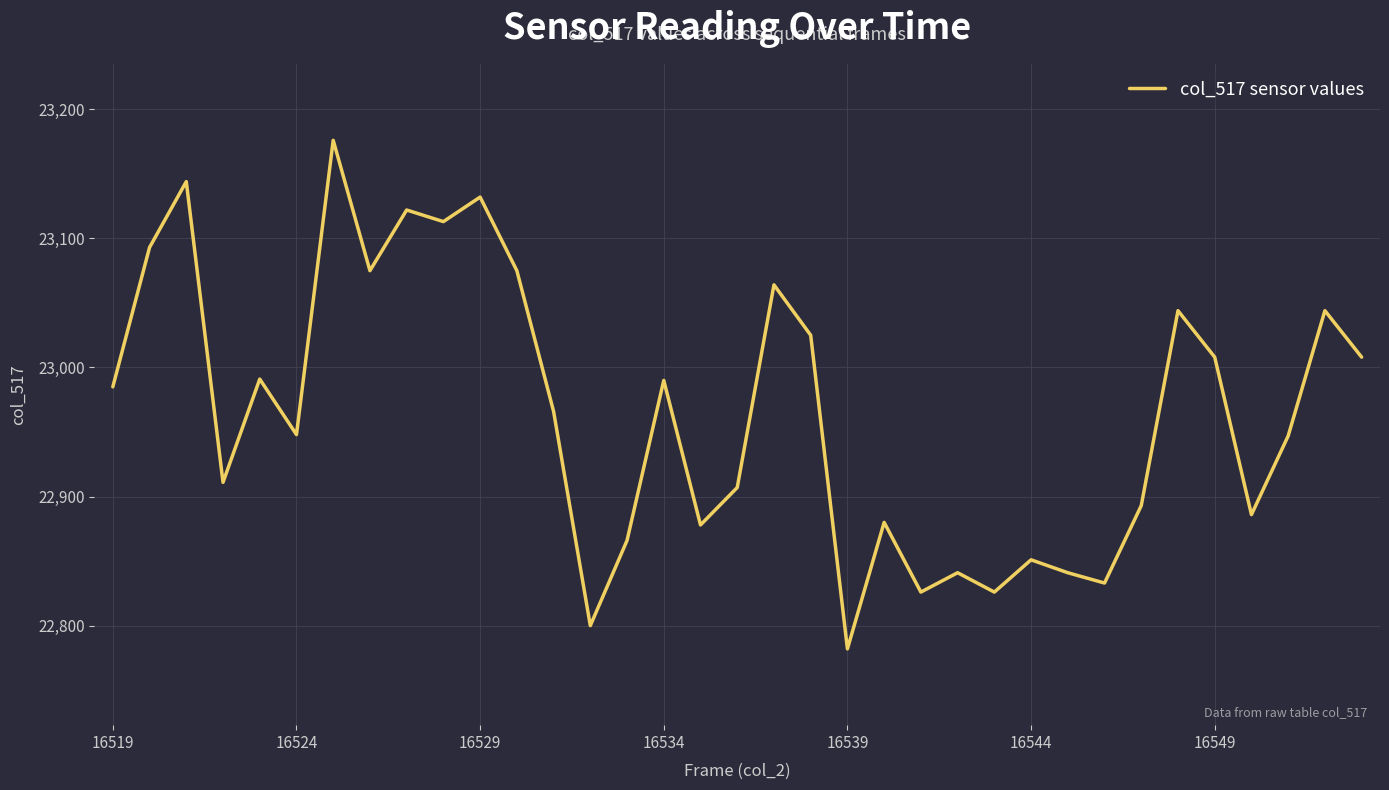

What is the greatest value displayed?

23176